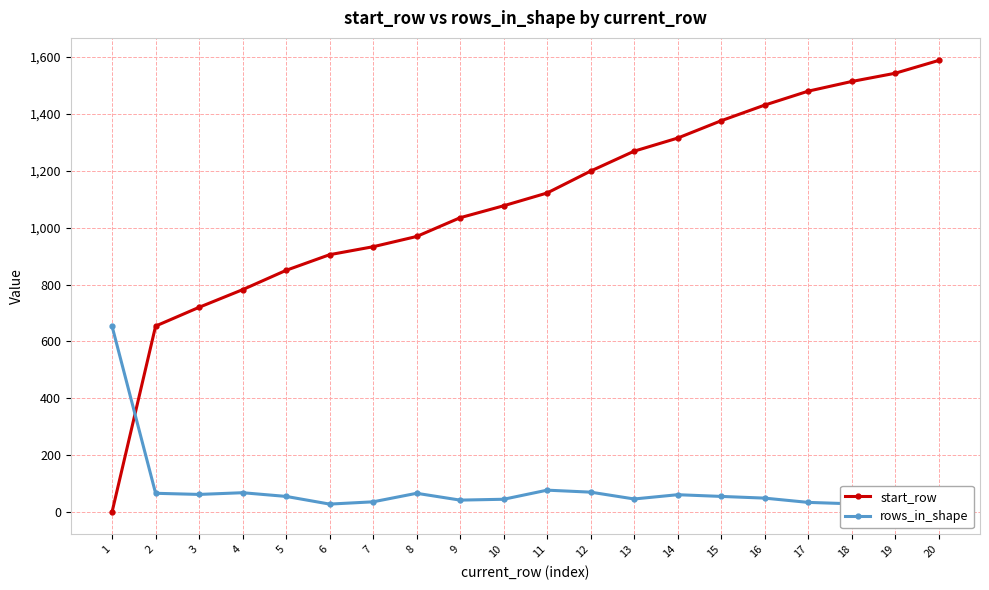

Which series ends up on top after the final intersection of start_row and rows_in_shape?

start_row